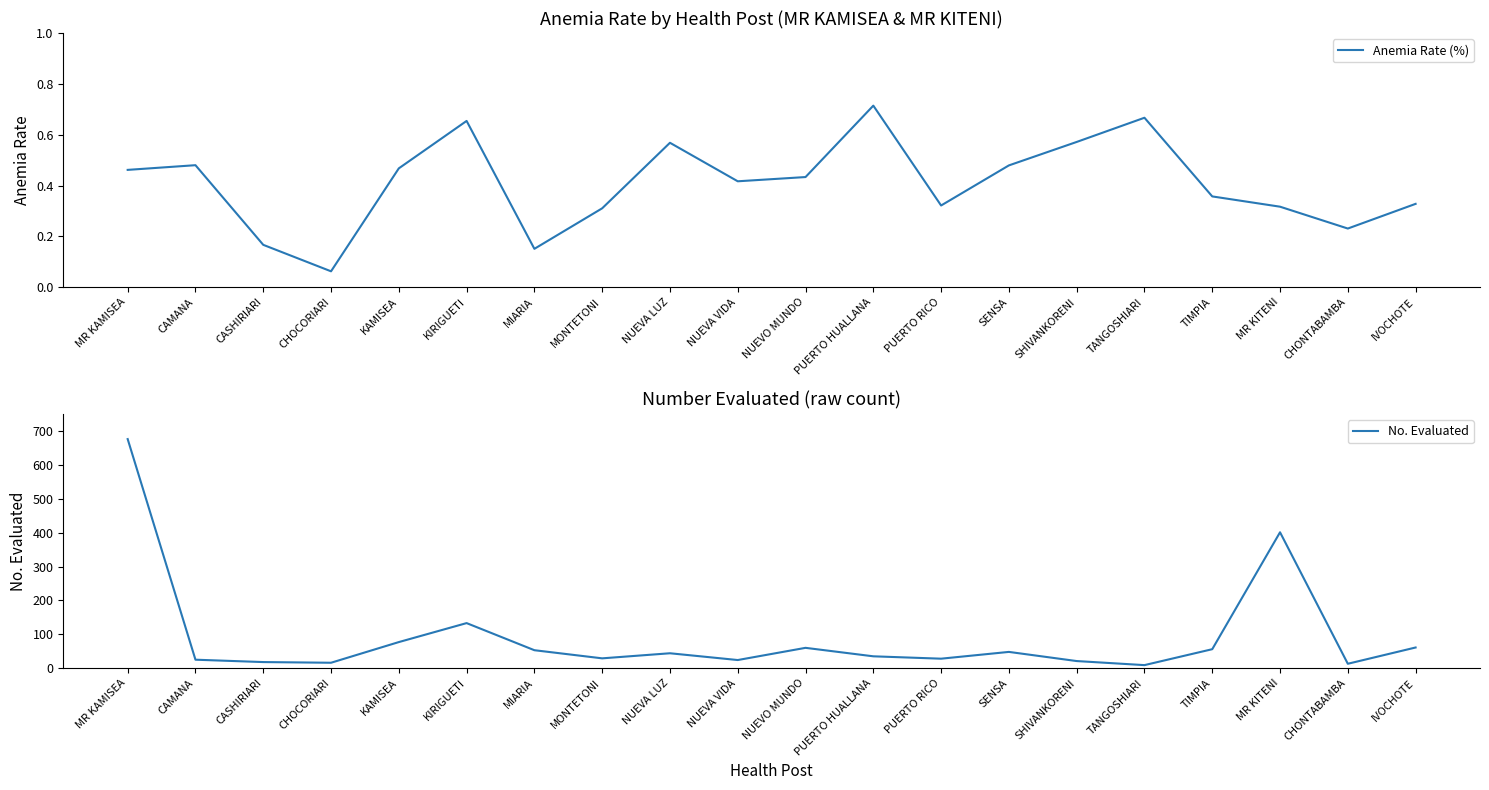

Where does the No. Evaluated series first go above 44?

MR KAMISEA